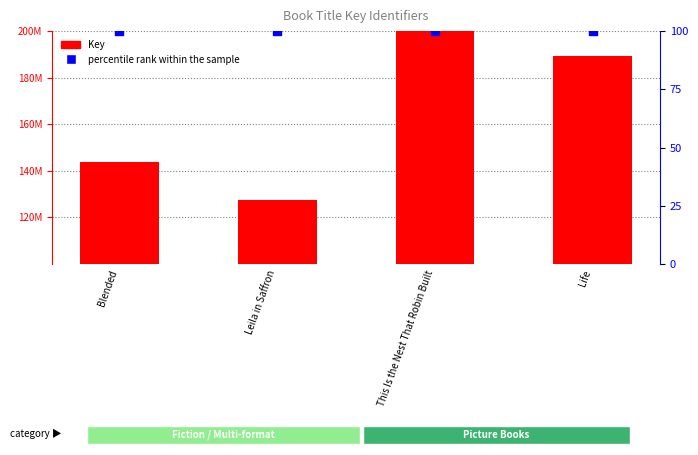

What are all the series names shown in the legend?

Key, percentile rank within the sample